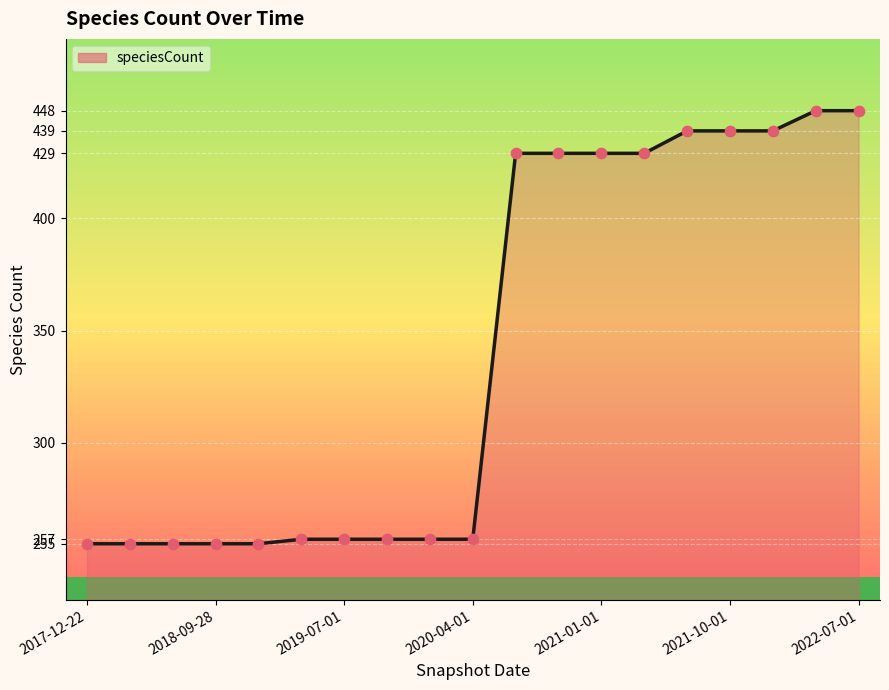

What is the difference between the maximum and minimum values?

193